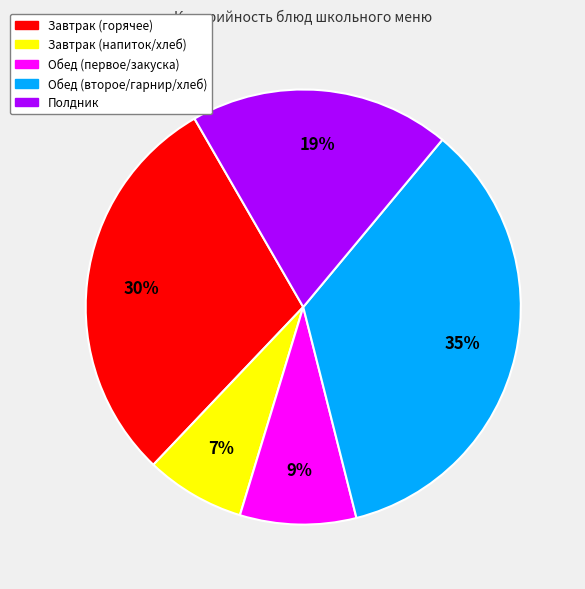

How many slices are in this pie chart?

5